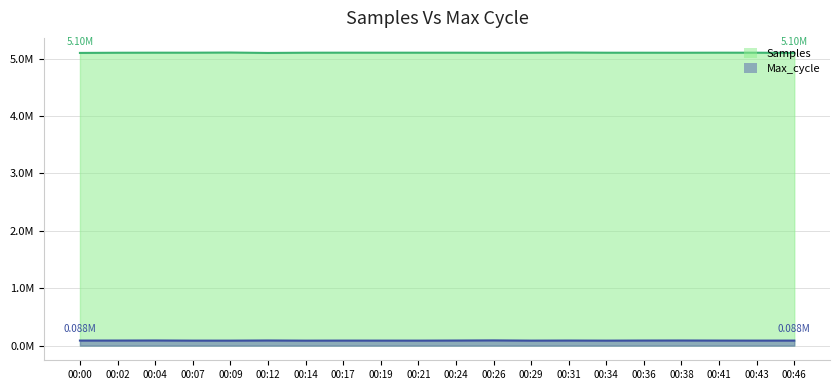

True or false: Samples and Max_cycle cross at least once.

False